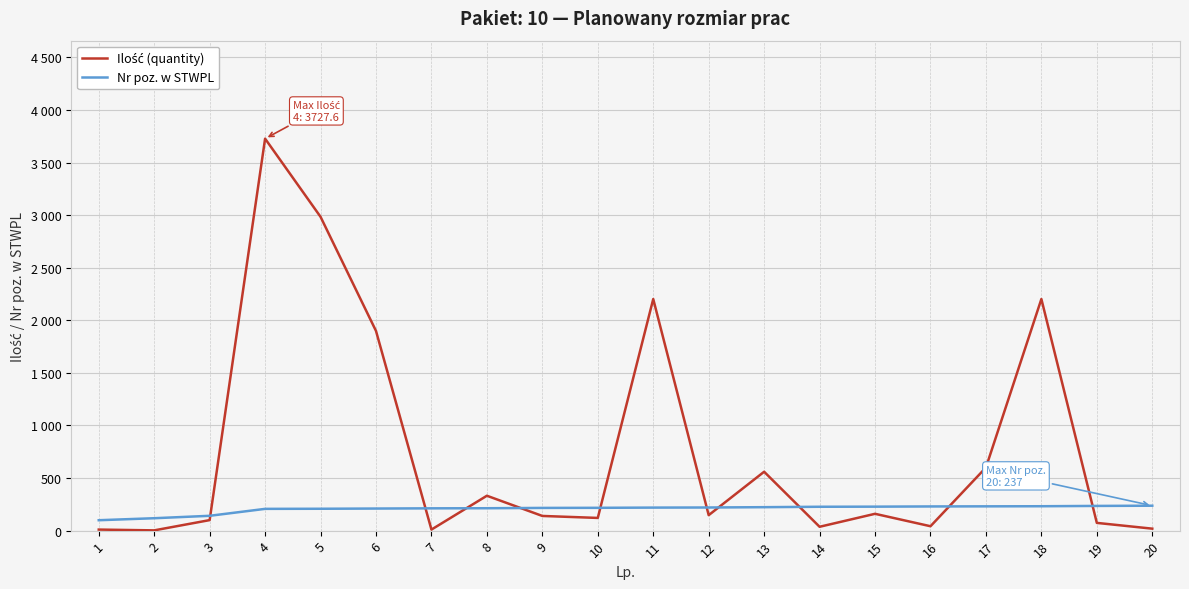

Where does the Nr poz. w STWPL series first go above 219?

12